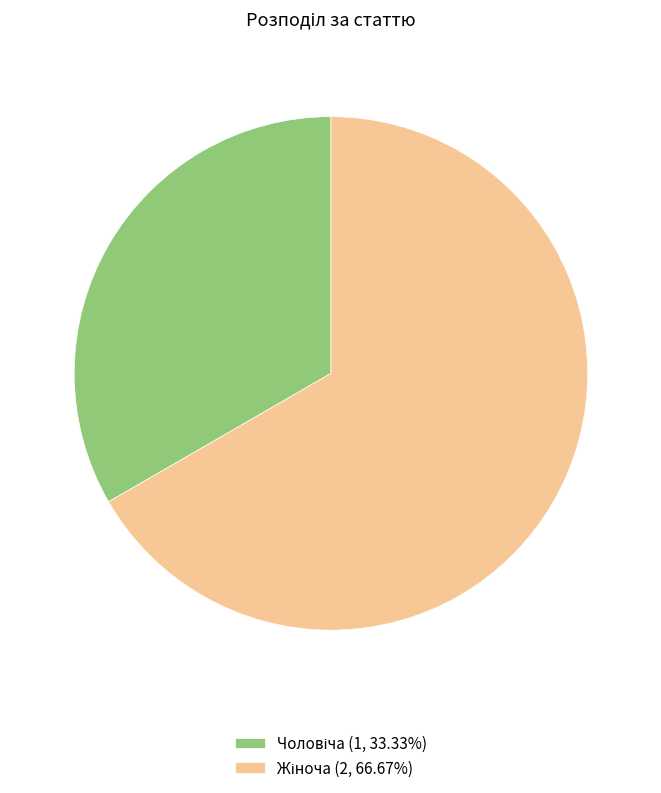

Does any single category account for the majority?

Yes